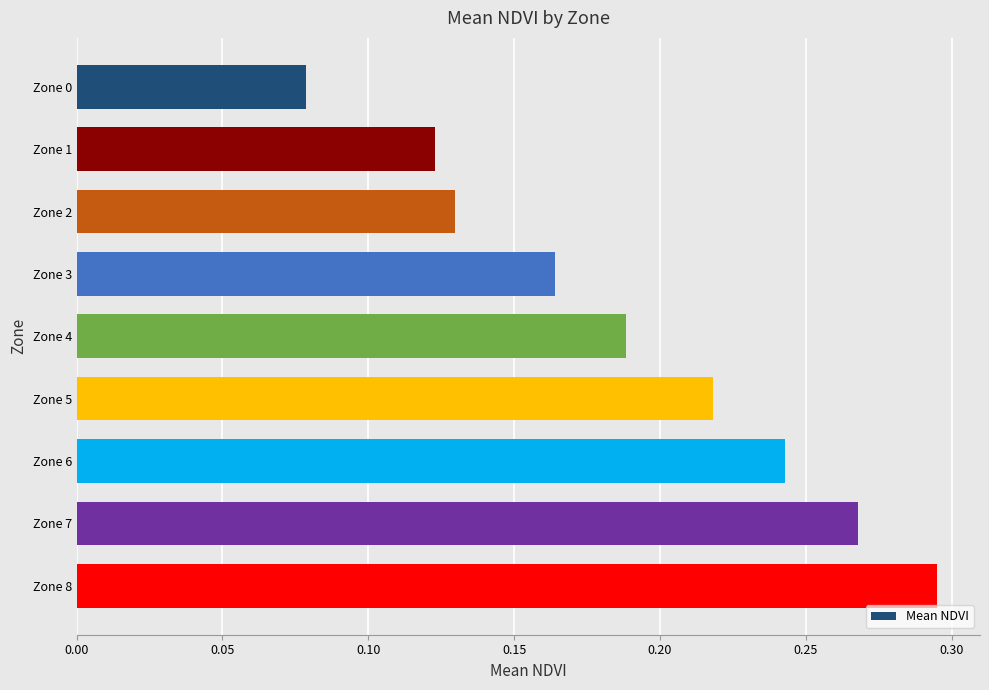

List the labels in order of value, largest first.

Zone 8, Zone 7, Zone 6, Zone 5, Zone 4, Zone 3, Zone 2, Zone 1, Zone 0